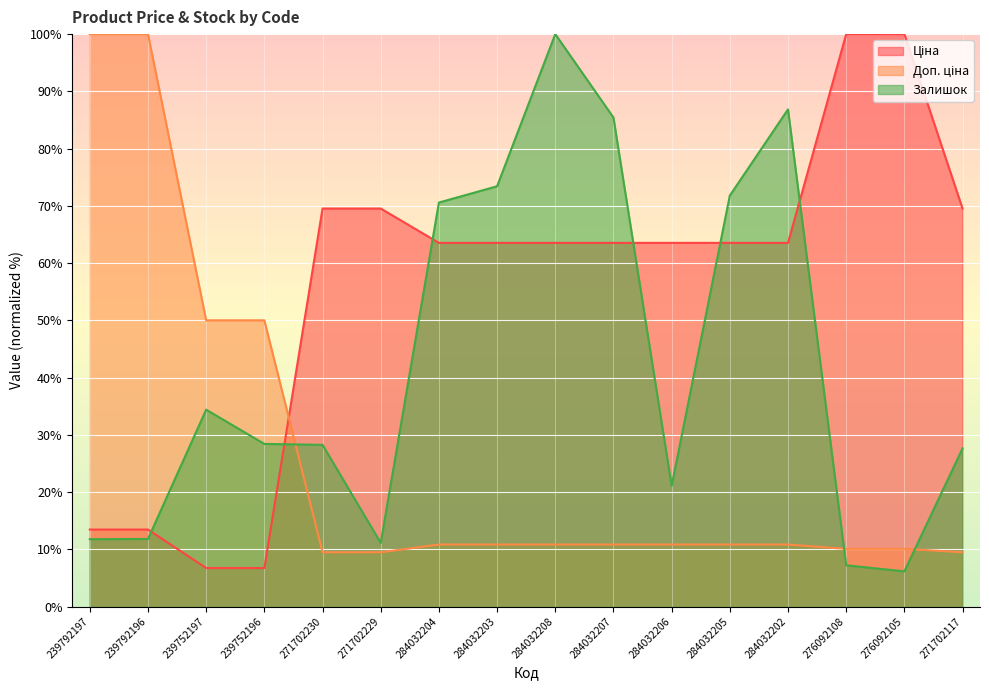

What is the label of the 11th point from the left?

284032206